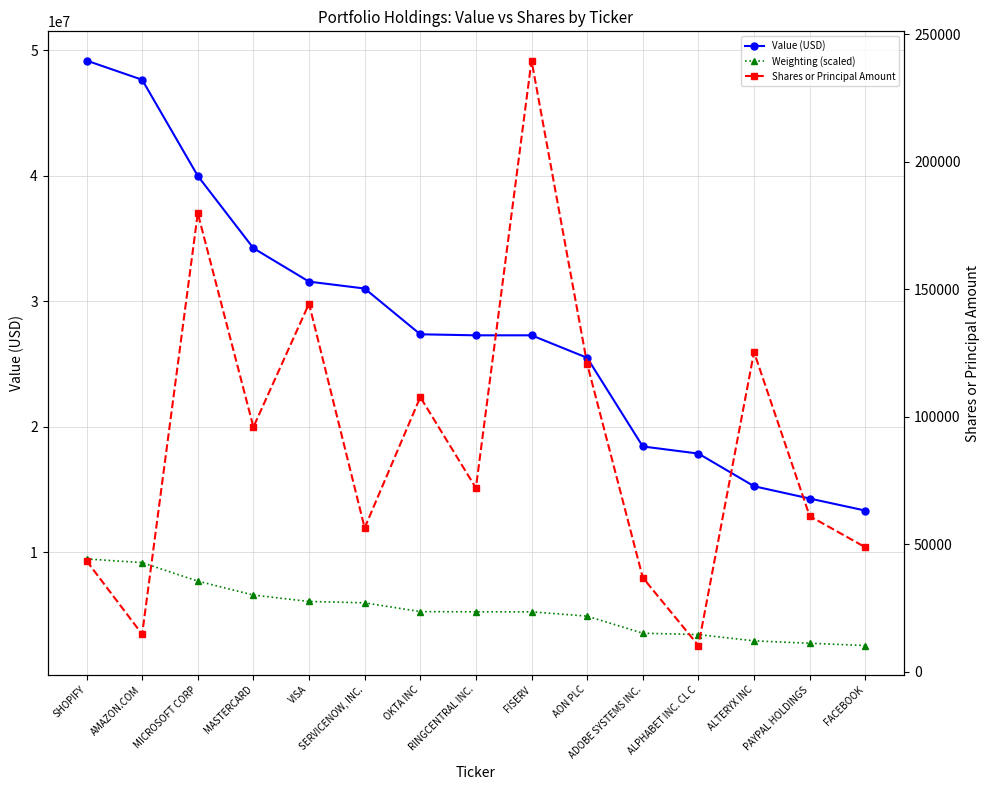

How many series are shown in this chart?

3